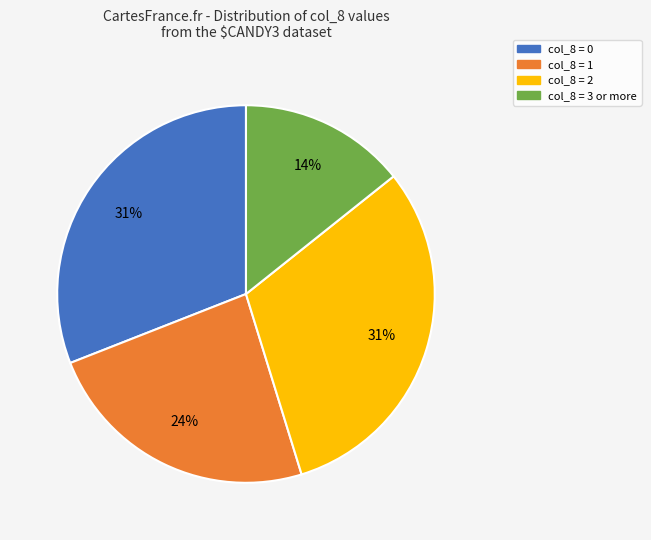

True or false: col_8 = 1 accounts for 24% of the total.

True